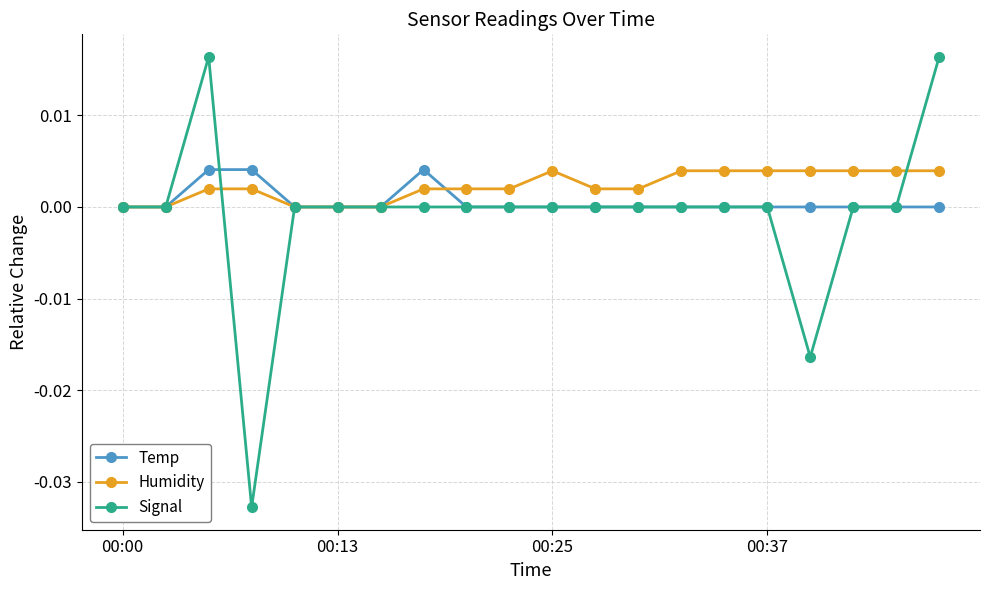

Which series has the largest range (max minus min)?

Signal